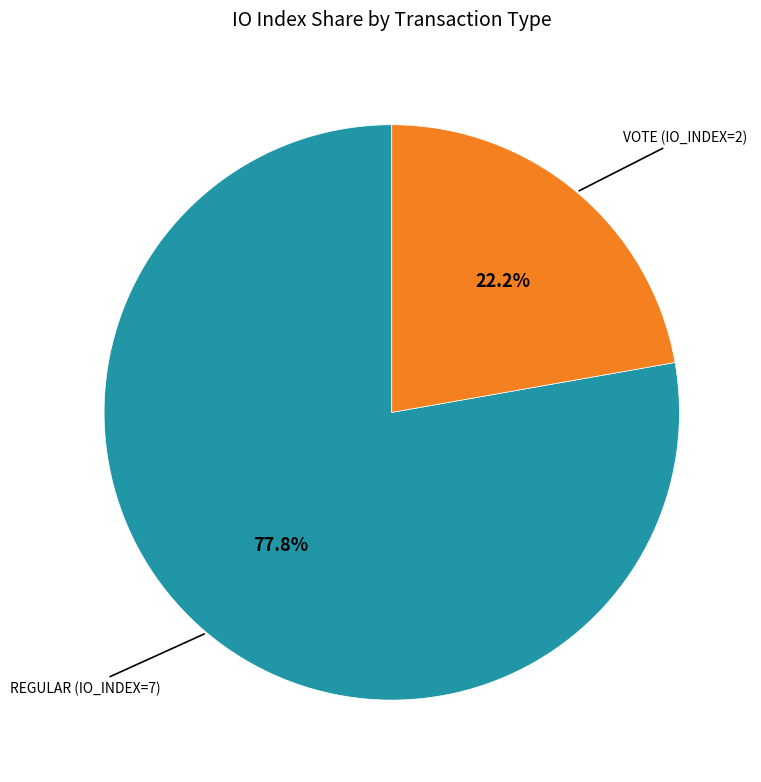

Is there a majority slice in this chart?

Yes